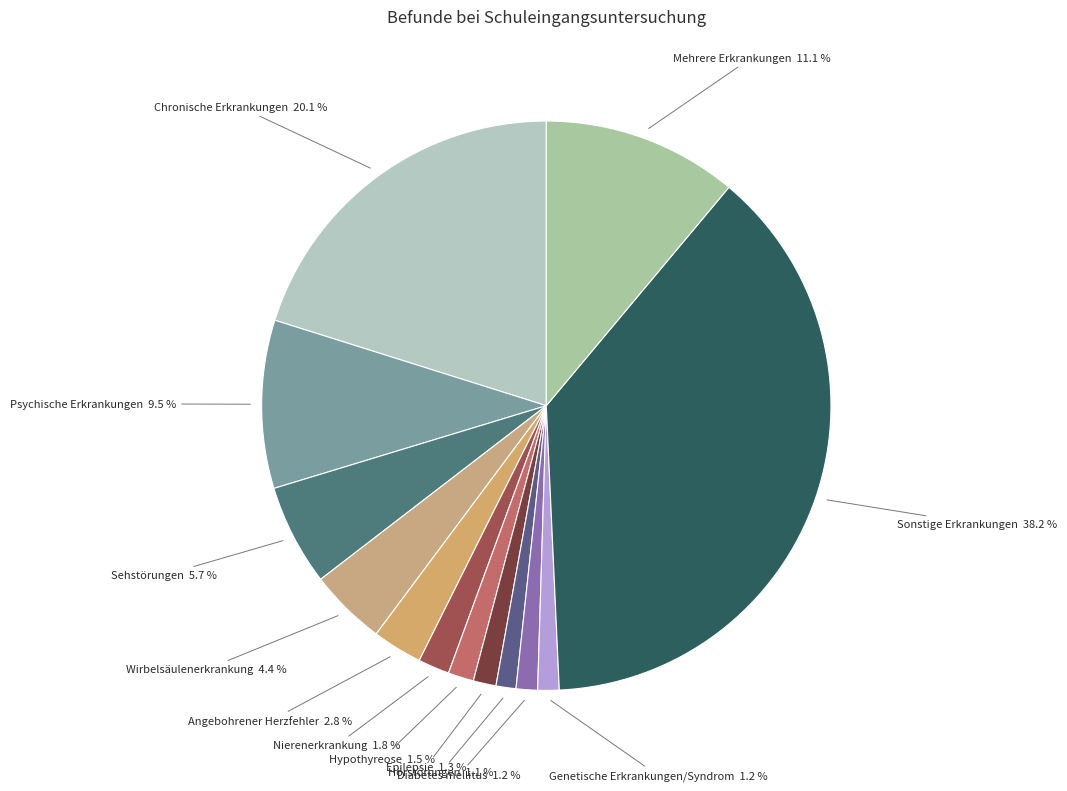

What percentage do Angebohrener Herzfehler and Wirbelsäulenerkrankung together represent?

7.2%